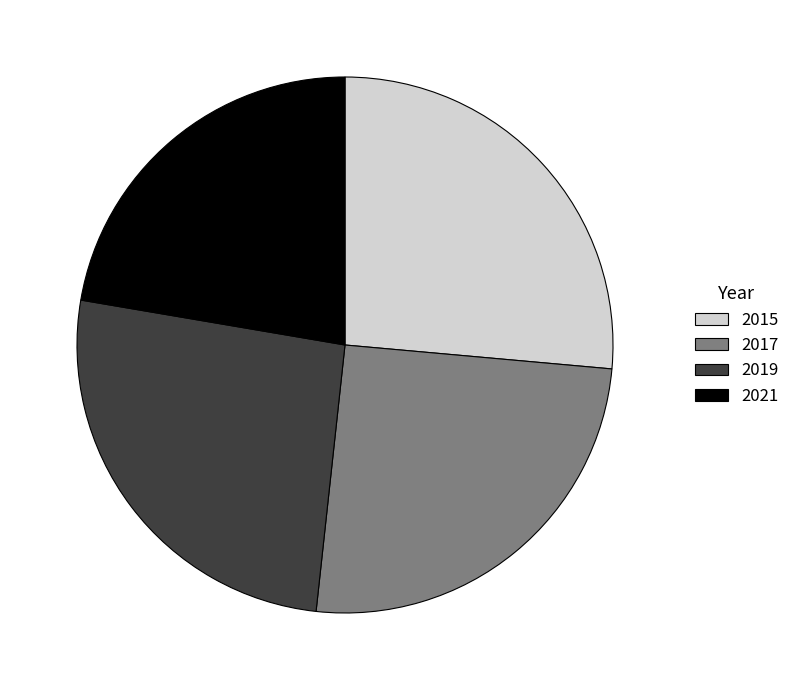

Do 2017 and 2015 together represent more than half of the pie?

Yes